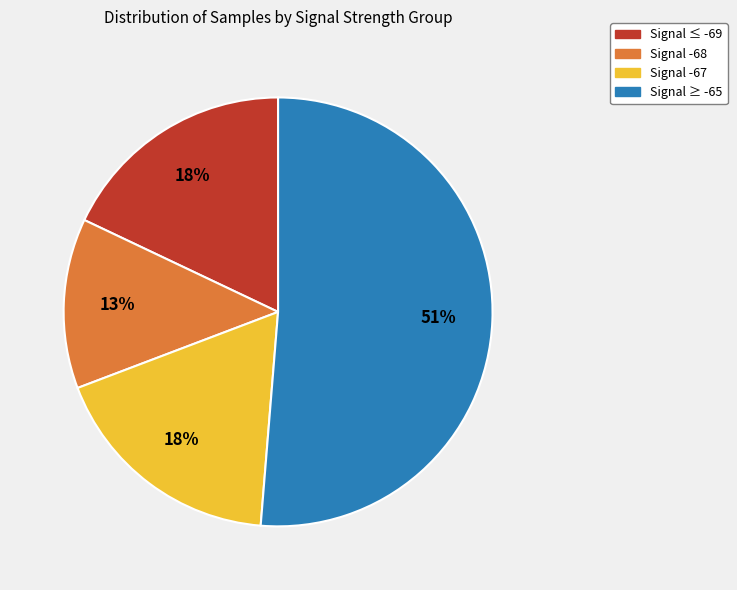

To the nearest percent, what is the average slice percentage?

25%